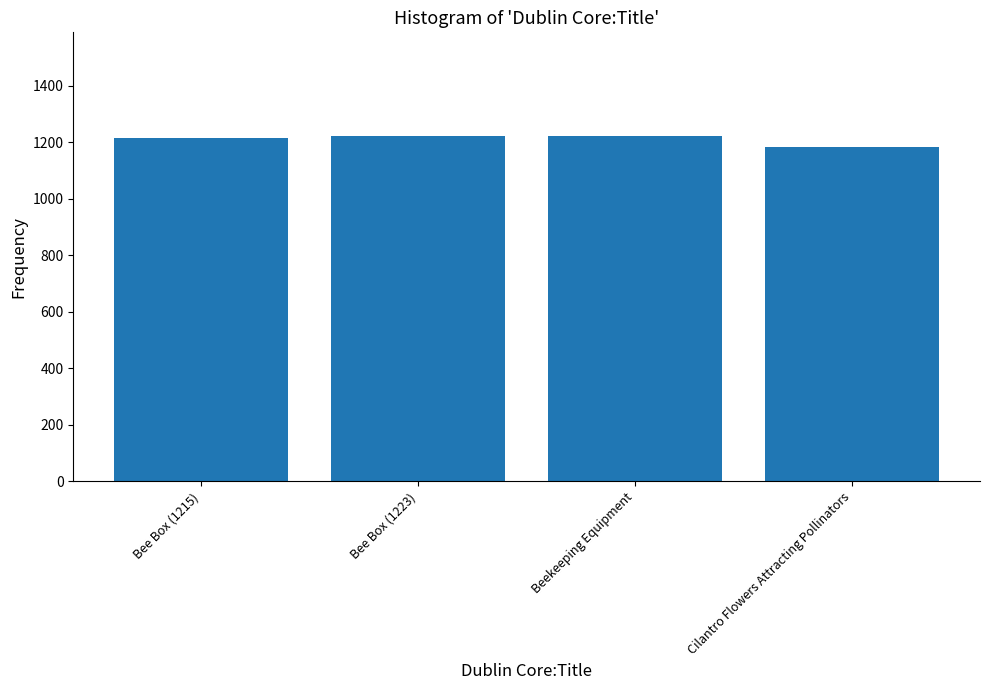

How many series are shown in this chart?

1